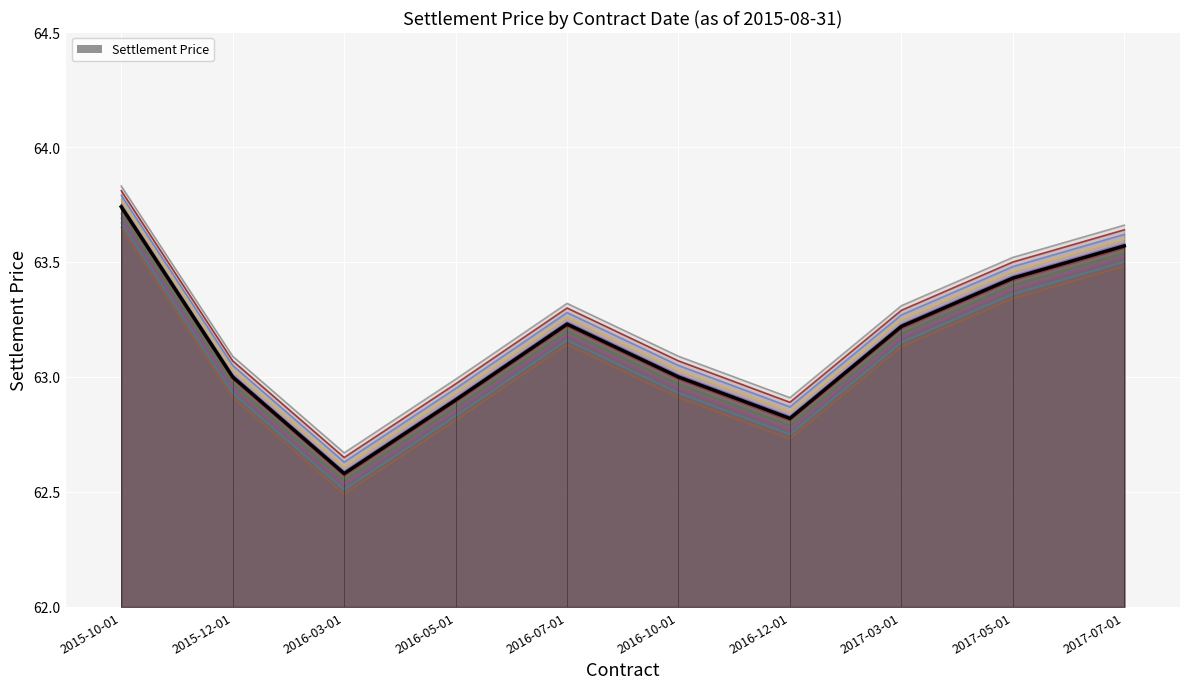

Rank the categories by value from highest to lowest.

2015-10-01, 2017-07-01, 2017-05-01, 2016-07-01, 2017-03-01, 2015-12-01, 2016-10-01, 2016-05-01, 2016-12-01, 2016-03-01